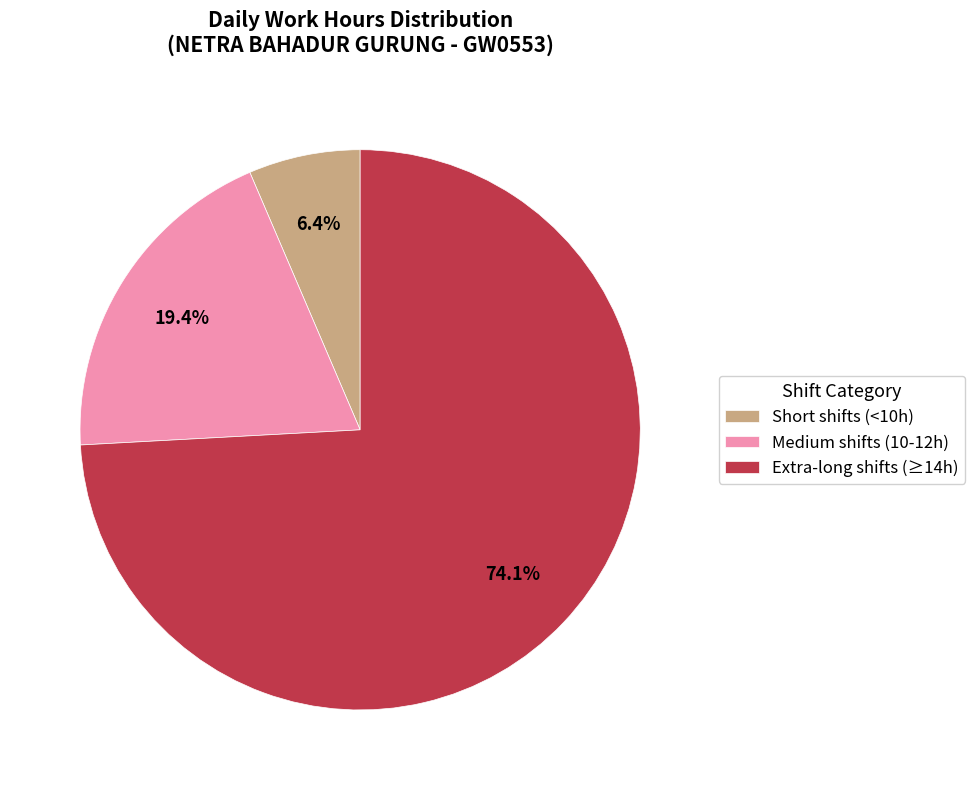

Do Extra-long shifts (≥14h) and Short shifts (<10h) together represent more than half of the pie?

Yes